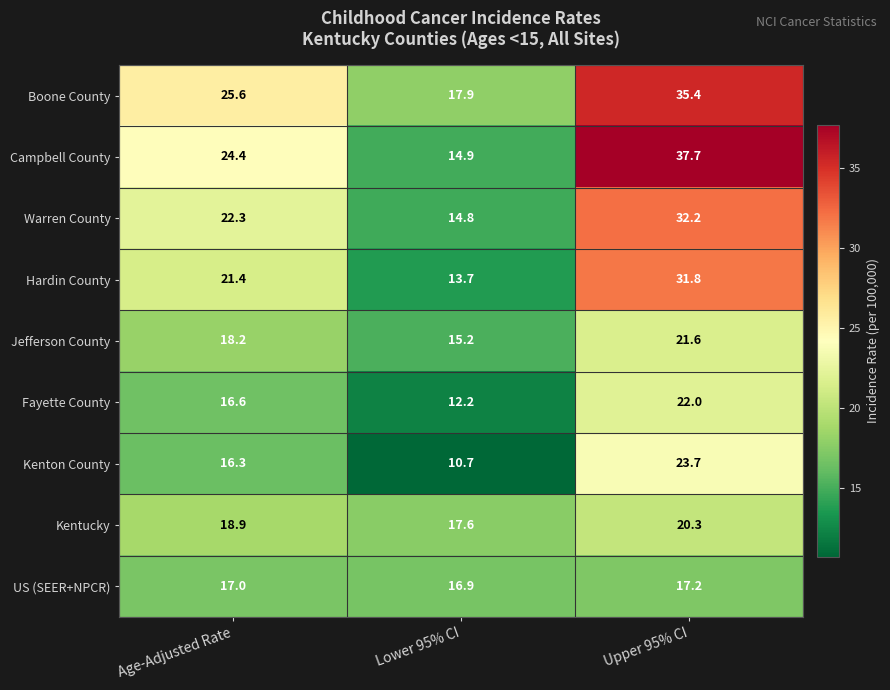

What is the difference between the highest and lowest values at Lower 95% CI?

7.2